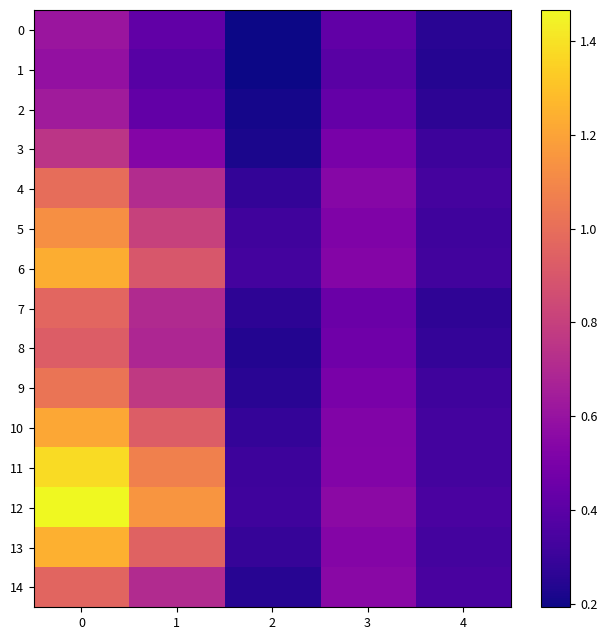

What is the greatest value displayed?

1.5